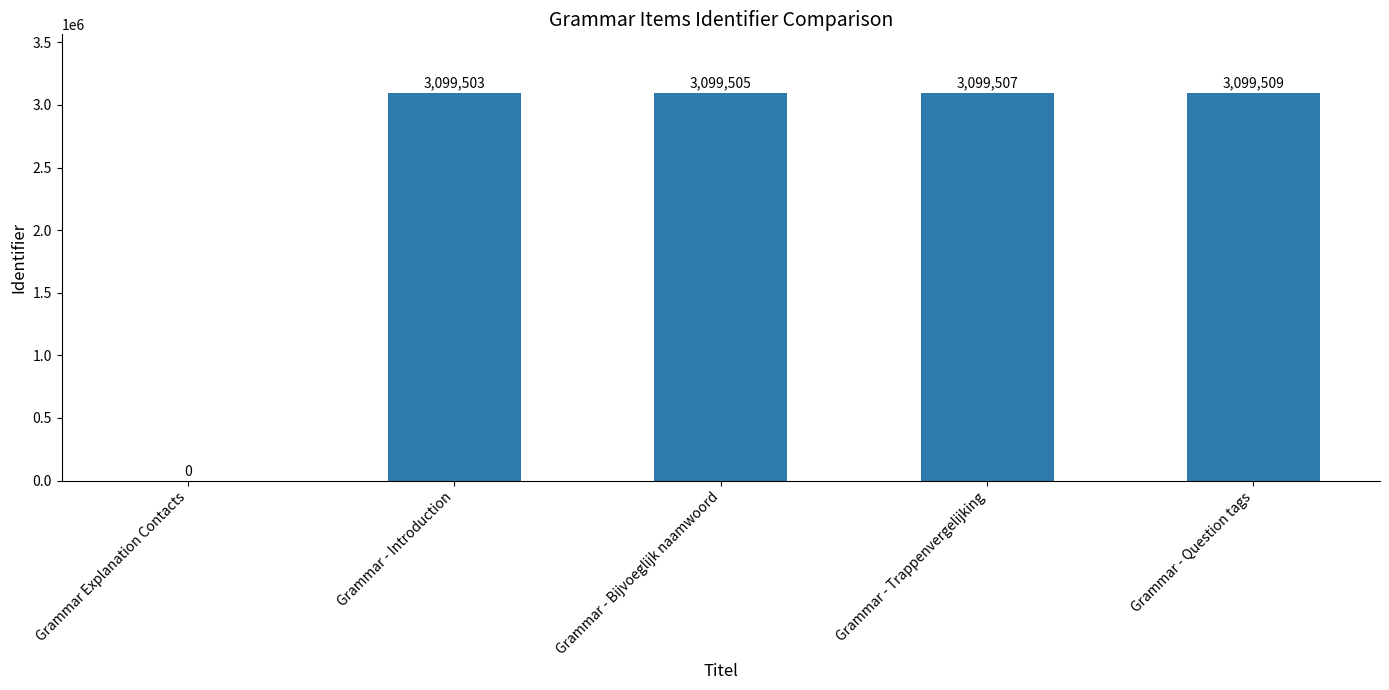

Which category has the highest value across all series?

Grammar - Question tags